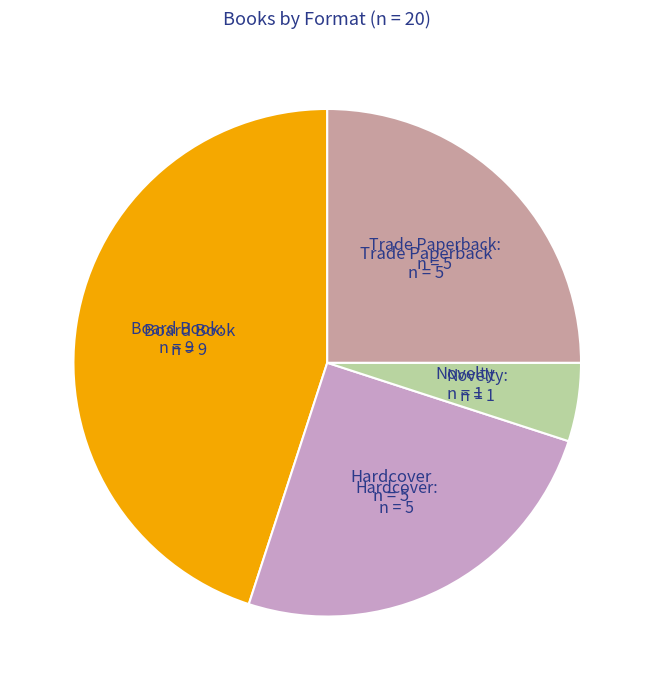

How many segments does this pie chart have?

4